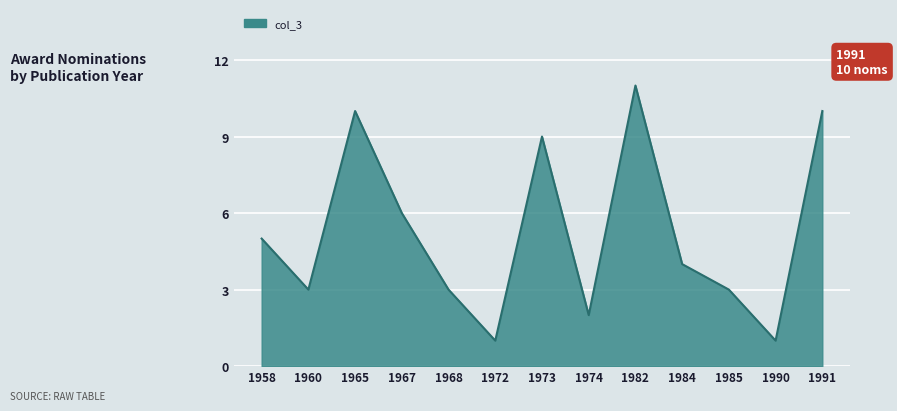

What is the approximate value at 1973?

9